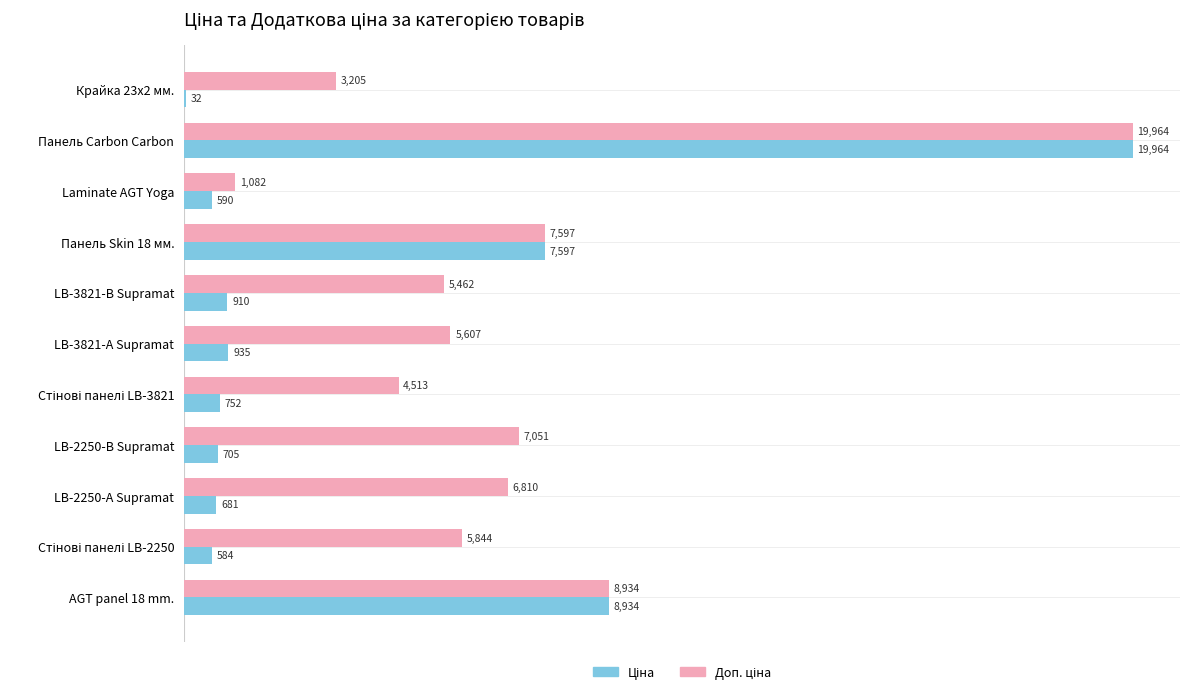

Which category has the highest value across all series?

Панель Carbon Carbon